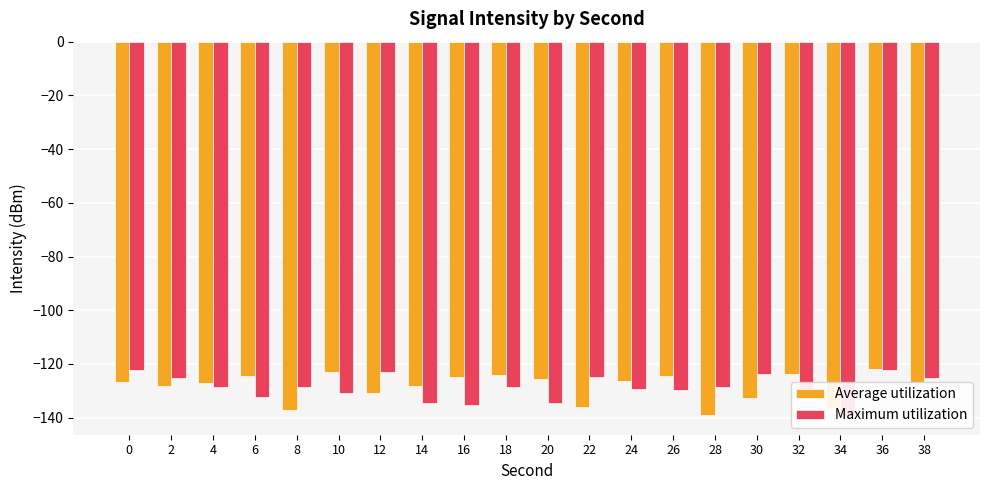

Reading left to right, extract all data points from this chart.

Average utilization: -126.7	-128.4	-127.0	-124.4	-137.1	-122.9	-130.7	-128.1	-124.9	-124.2	-125.6	-135.9	-126.5	-124.6	-139.2	-132.7	-123.9	-136.4	-121.9	-126.9
Maximum utilization: -122.3	-125.1	-128.6	-132.3	-128.7	-130.8	-123.0	-134.6	-135.3	-128.6	-134.4	-124.9	-129.5	-129.6	-128.6	-123.6	-131.8	-139.4	-122.4	-125.1